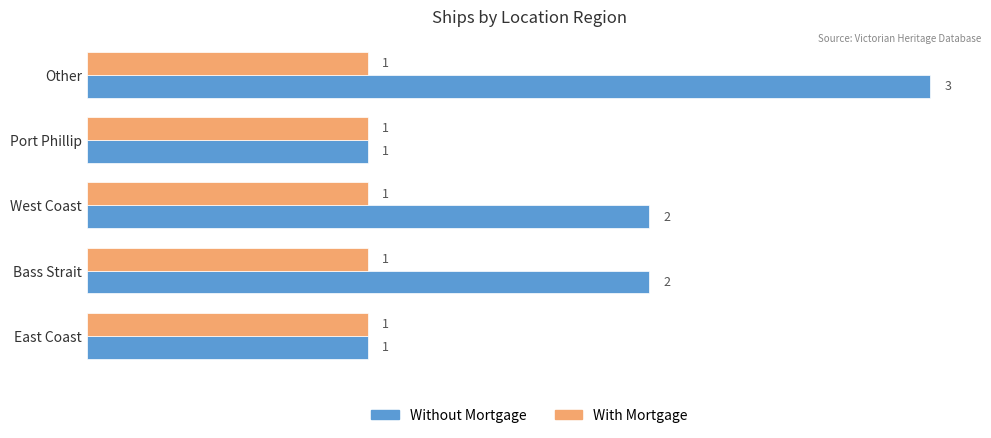

What is the sum of all With Mortgage values?

5